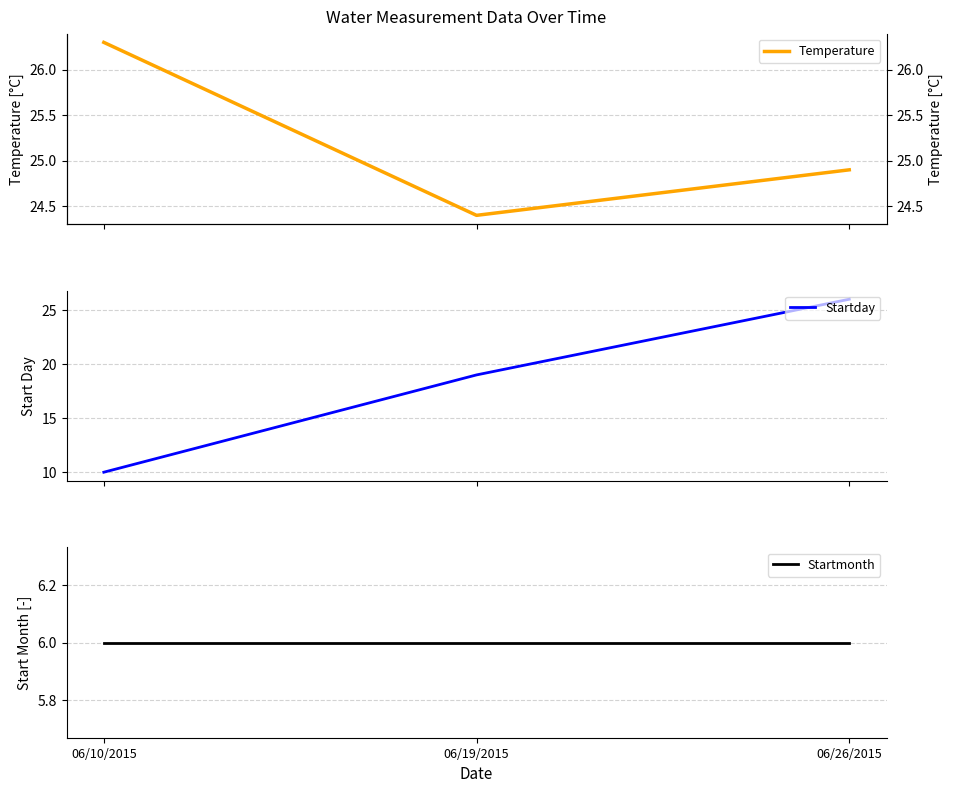

What is the greatest value displayed?

26.3